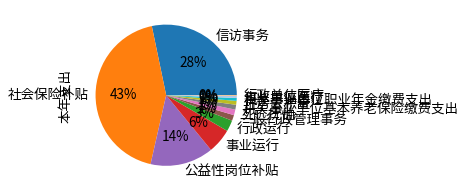

Does 死亡抚恤 represent more than half of the total?

No